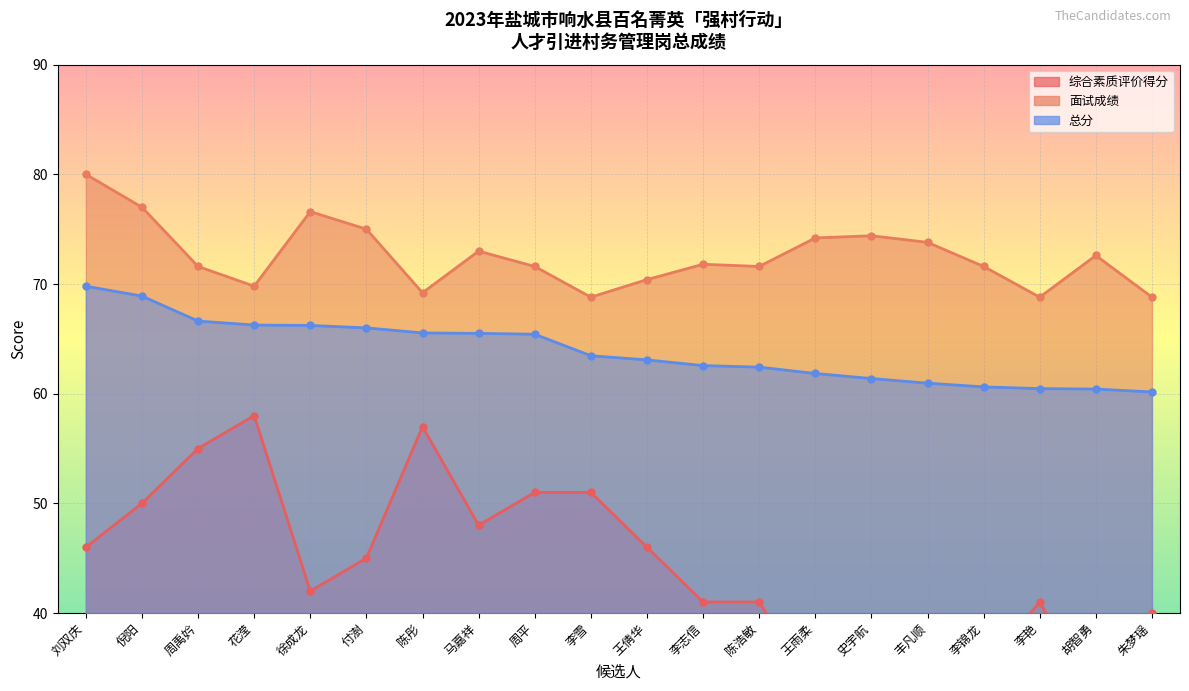

At how many categories does at least one series exceed 71?

14